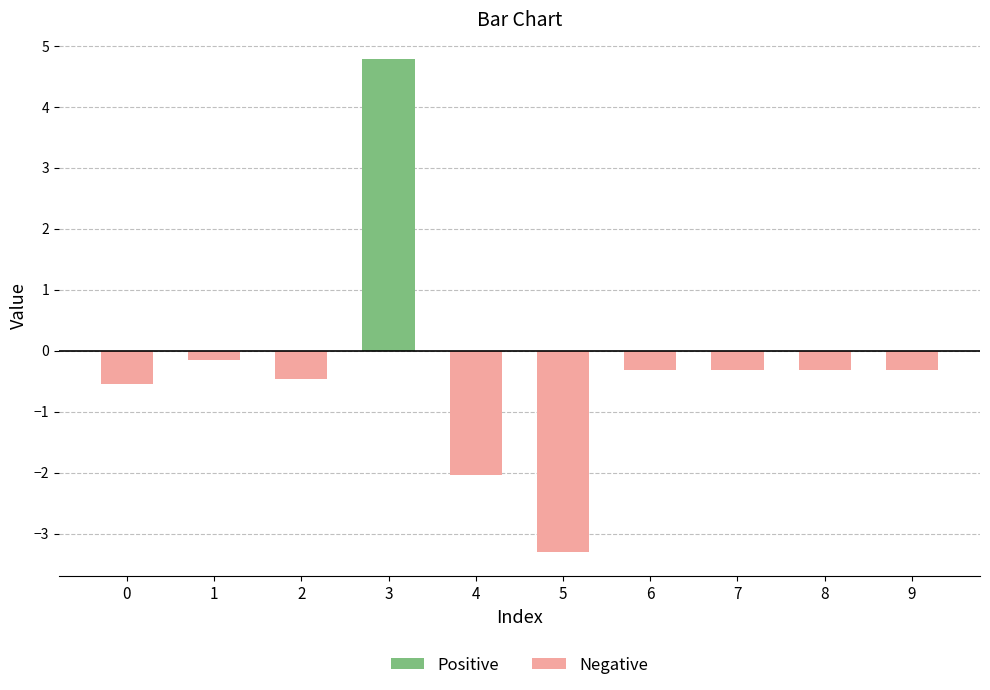

The chart shows a value of -0.3 at 7. True or false?

True